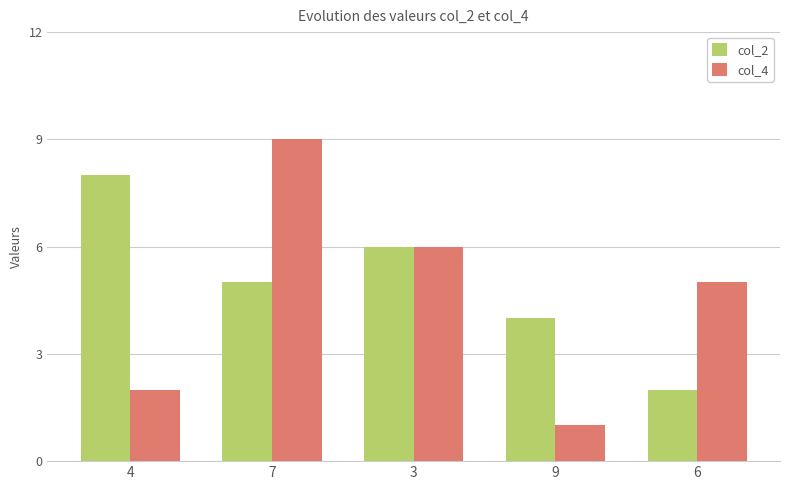

At which category is the sum across all series the highest?

7